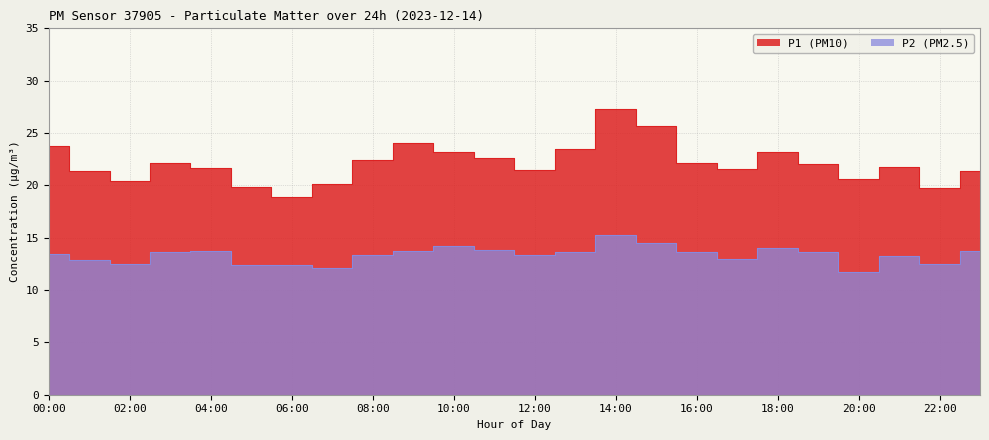

List the series in order of their peak value, highest first.

P1, P2